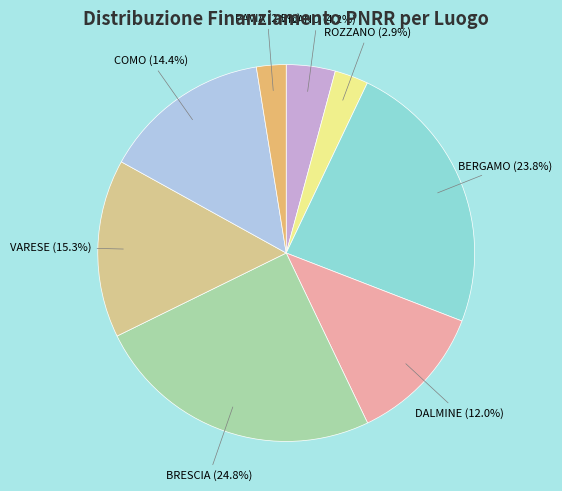

Which category has the biggest portion of the pie?

BRESCIA